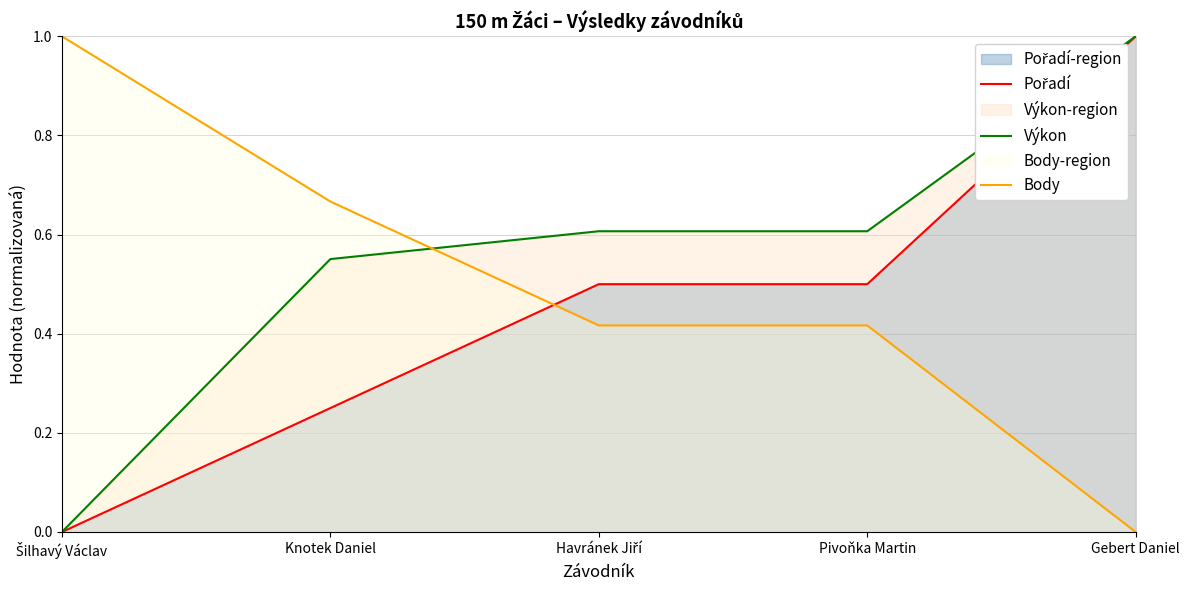

Which category has the lowest value across all series?

Šilhavý Václav